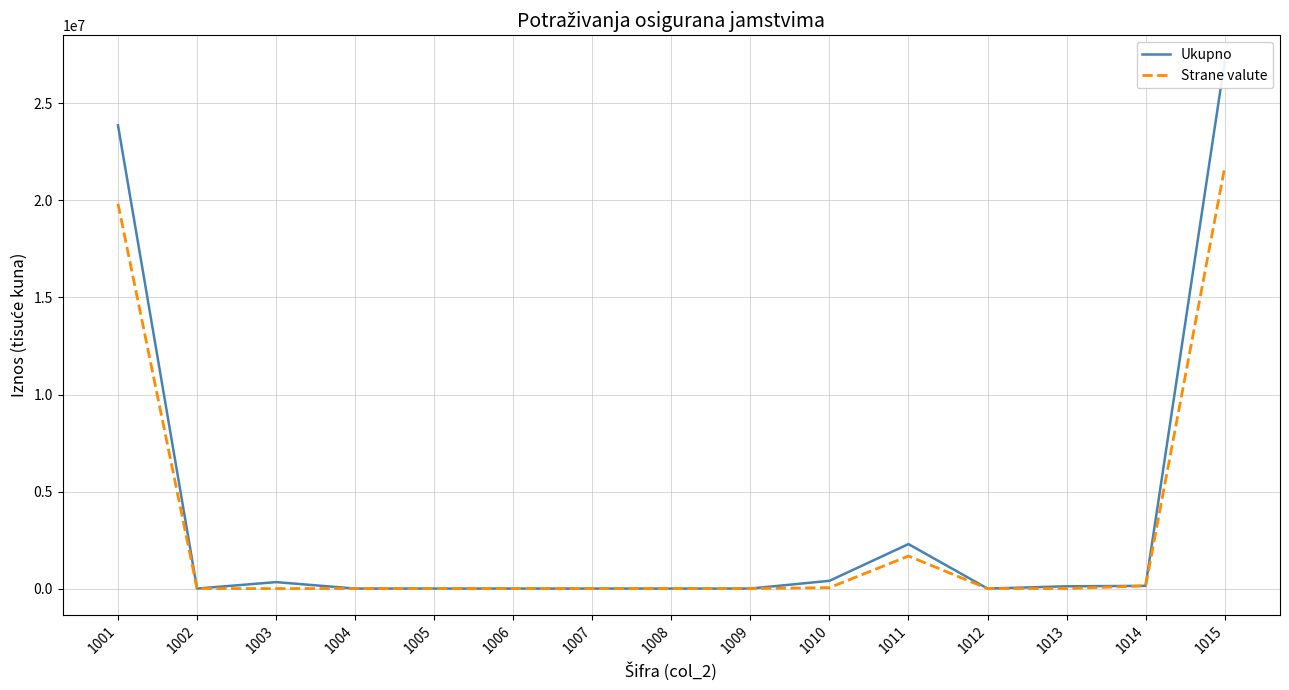

Is it true that Ukupno equals 23875386 at 1001?

True